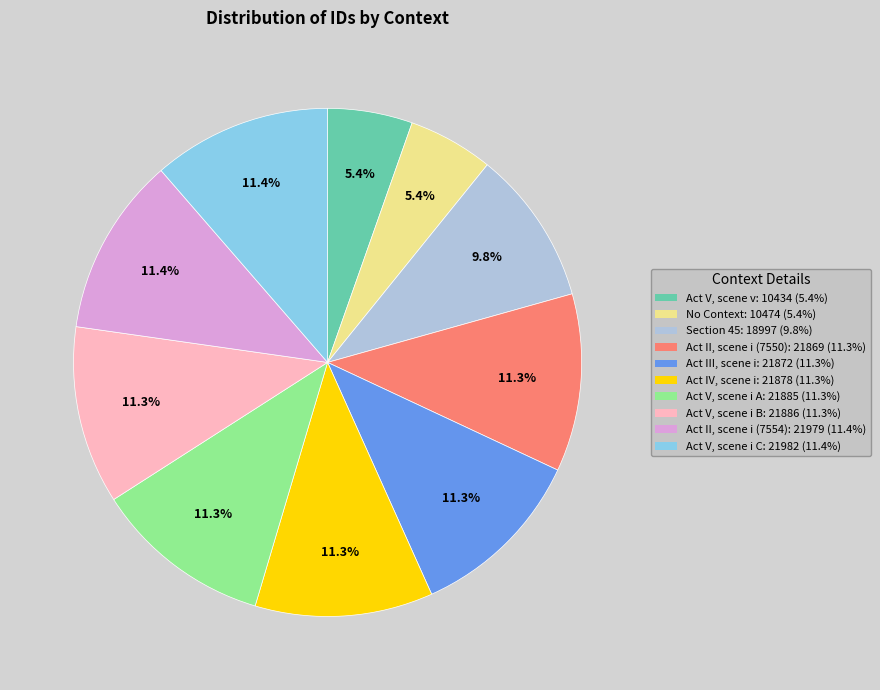

Does any single category account for the majority?

No